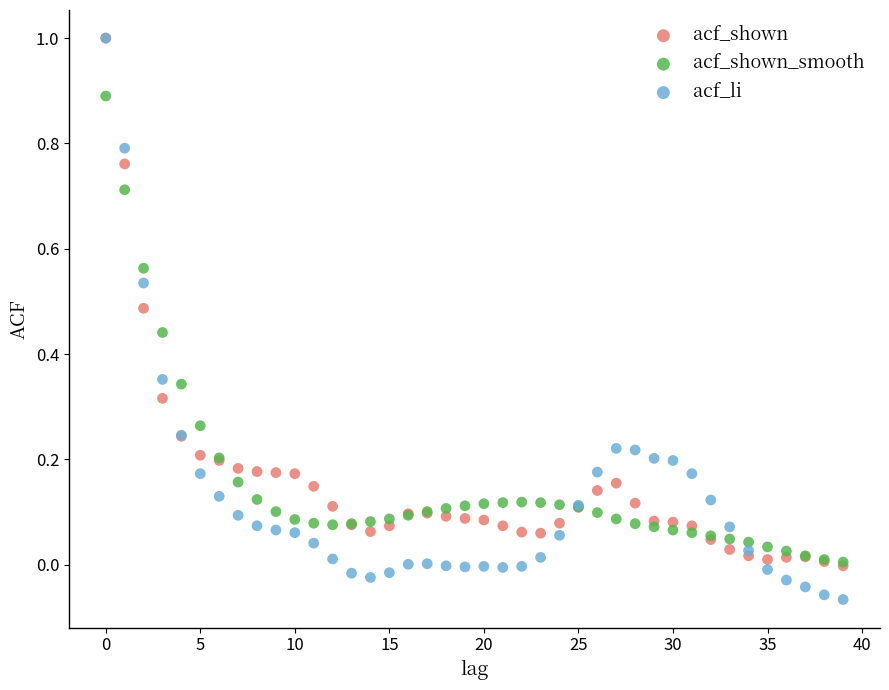

Which series has the widest spread of Y values?

acf_li